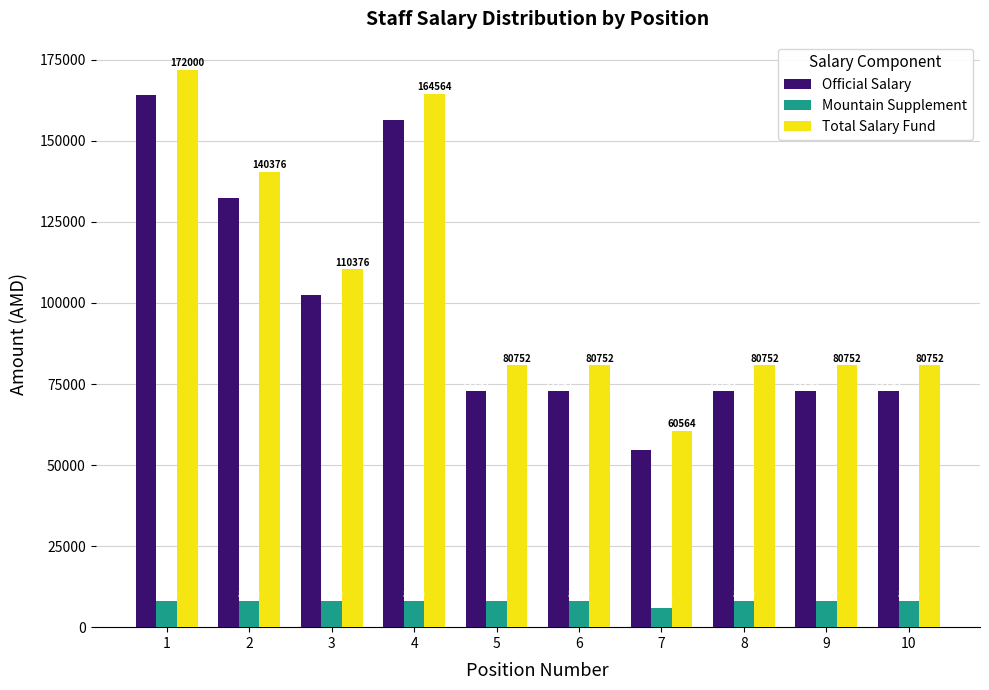

Reading left to right, what are all the values shown in this chart?

Official Salary: 164000	132376	102376	156564	72752	72752	54564	72752	72752	72752
Mountain Supplement: 8000	8000	8000	8000	8000	8000	6000	8000	8000	8000
Total Salary Fund: 172000	140376	110376	164564	80752	80752	60564	80752	80752	80752